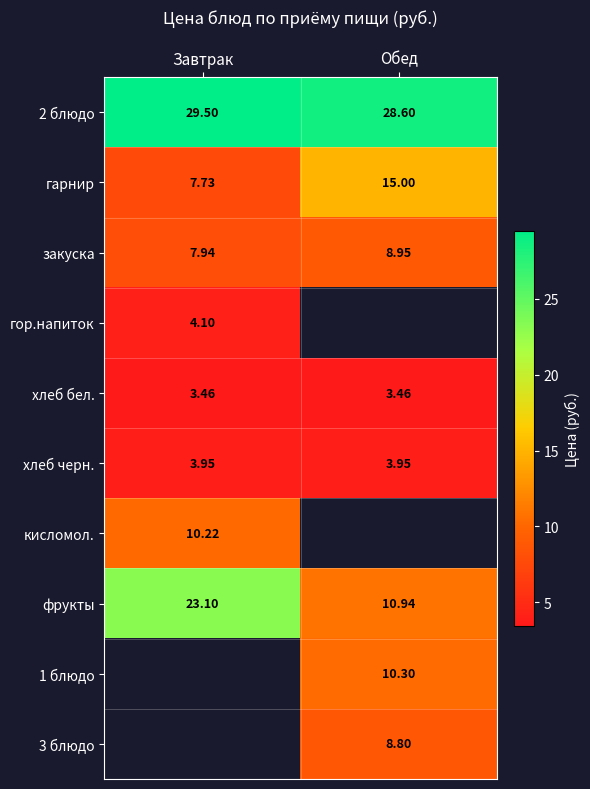

Is it true that хлеб бел. equals 5.7 at Обед?

False